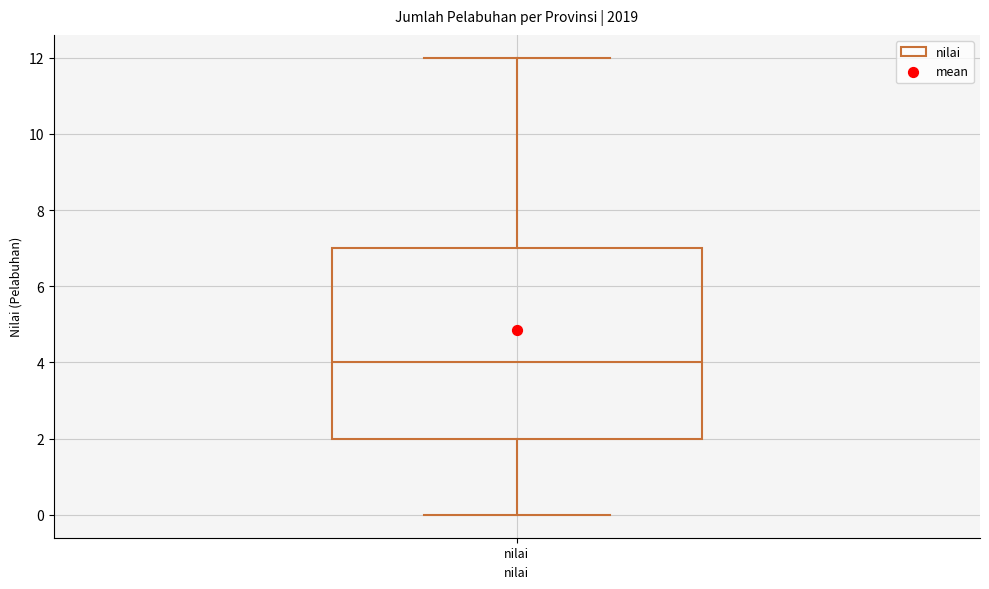

Transcribe this box plot: give where the median line is, the range the box spans, and where the two whiskers end, as read against the y-axis. The values are not printed on the chart, so give them approximately, as read against the axis.

median 4, box 2 to 7, whiskers 0 to 12